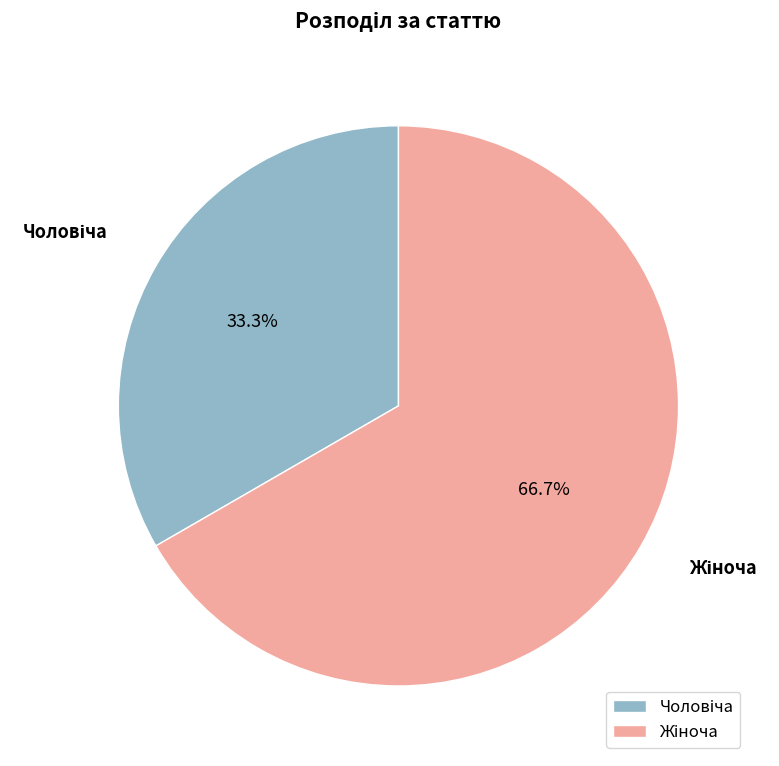

Is there a majority slice in this chart?

Yes